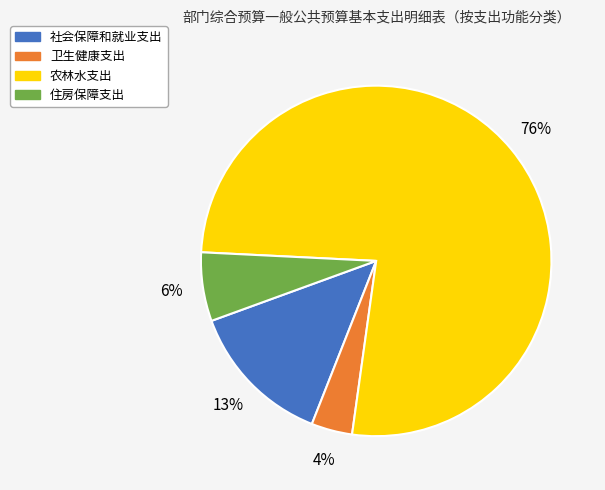

What is the smallest slice in the pie chart?

卫生健康支出